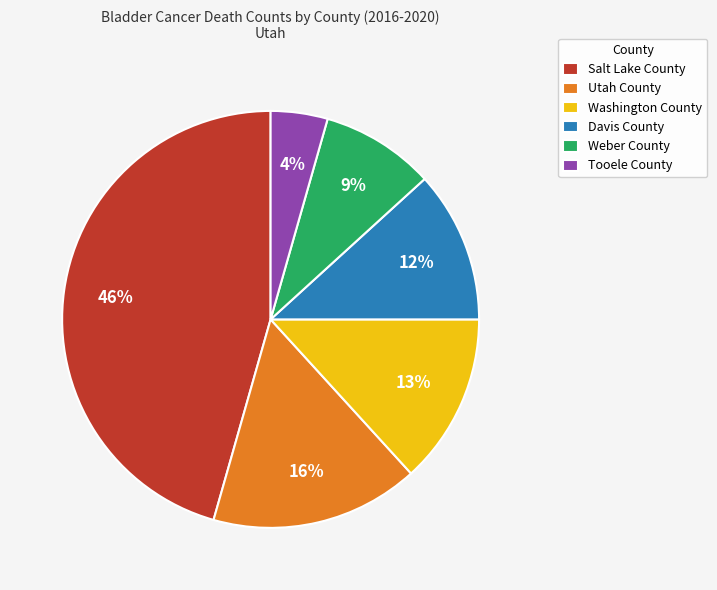

True or false: Utah County accounts for 16% of the total.

True